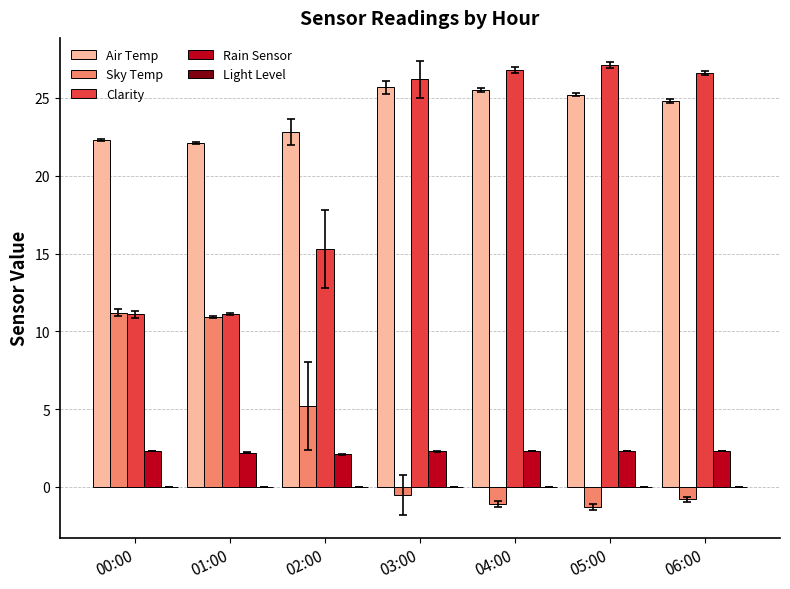

What is the maximum value shown in the chart?

27.1